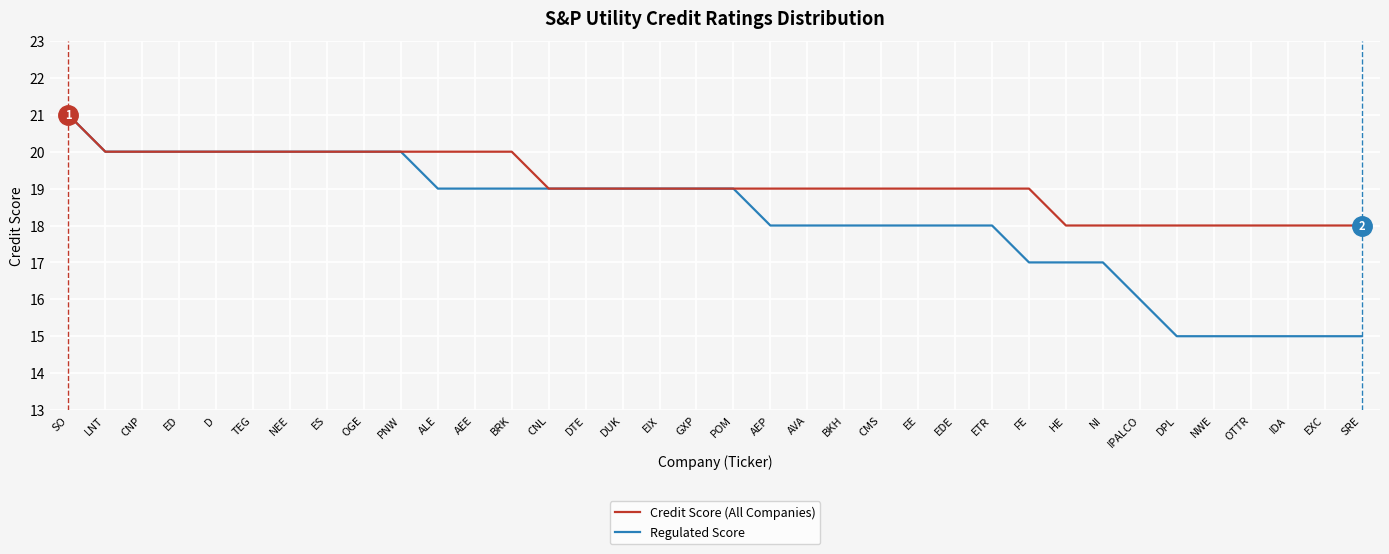

Reading left to right, list all the values displayed in this chart.

Regulated Score: SO=21	LNT=20	CNP=20	ED=20	D=20	TEG=20	NEE=20	ES=20	OGE=20	PNW=20	ALE=19	AEE=19	BRK=19	CNL=19	DTE=19	DUK=19	EIX=19	GXP=19	POM=19	AEP=18	AVA=18	BKH=18	CMS=18	EE=18	EDE=18	ETR=18	FE=17	HE=17	NI=17	IPALCO=16	DPL=15	NWE=15	OTTR=15	IDA=15	EXC=15	SRE=15
Credit Score (All Companies): SO=21	LNT=20	CNP=20	ED=20	D=20	TEG=20	NEE=20	ES=20	OGE=20	PNW=20	ALE=20	AEE=20	BRK=20	CNL=19	DTE=19	DUK=19	EIX=19	GXP=19	POM=19	AEP=19	AVA=19	BKH=19	CMS=19	EE=19	EDE=19	ETR=19	FE=19	HE=18	NI=18	IPALCO=18	DPL=18	NWE=18	OTTR=18	IDA=18	EXC=18	SRE=18